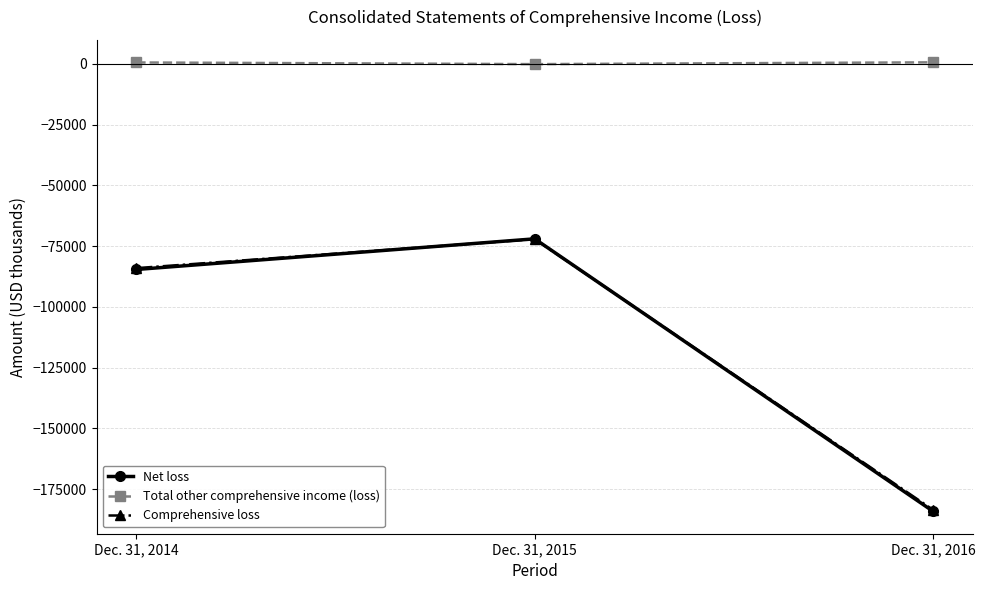

Where is Total other comprehensive income (loss) nearest to the value 236?

Dec. 31, 2014